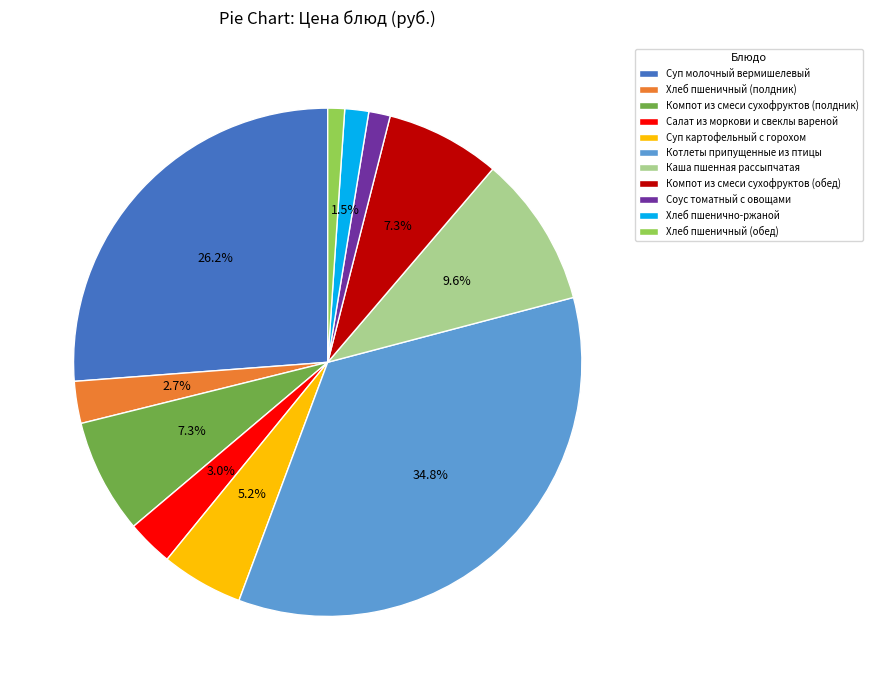

What percentage do Суп молочный вермишелевый and Суп картофельный с горохом together represent?

31.4%